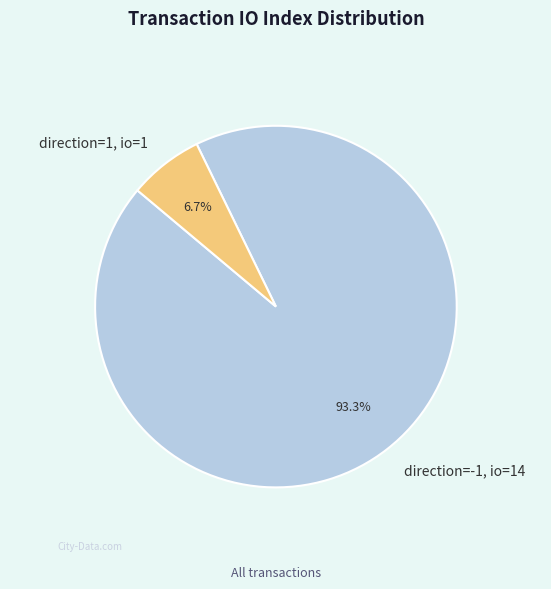

What percentage do direction=1, io=1 and direction=-1, io=14 together represent?

100.0%